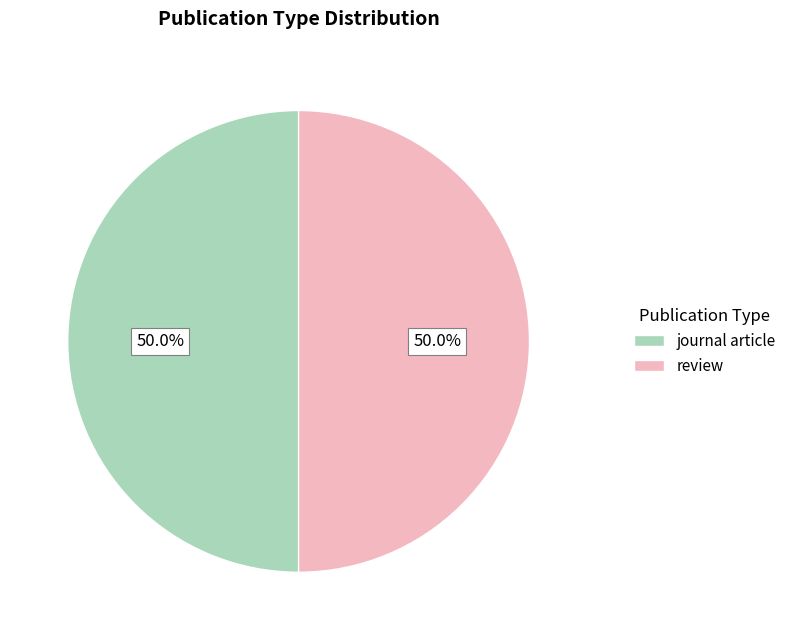

Combined, do review and journal article account for over 50%?

Yes